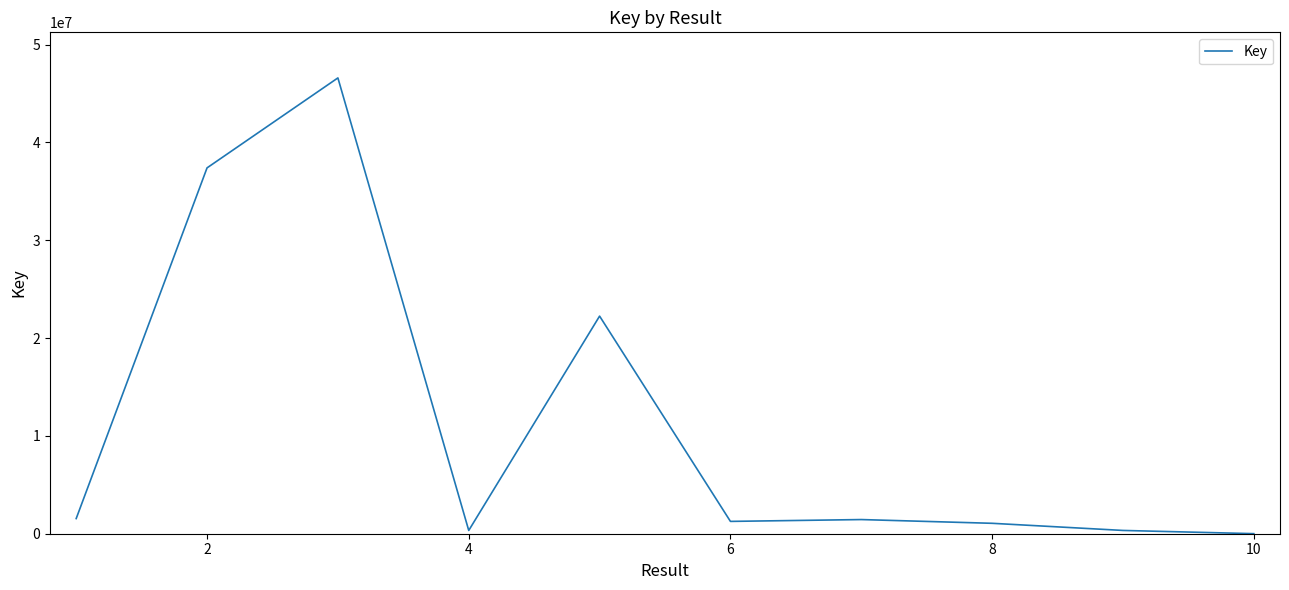

What is the greatest value displayed?

46593613